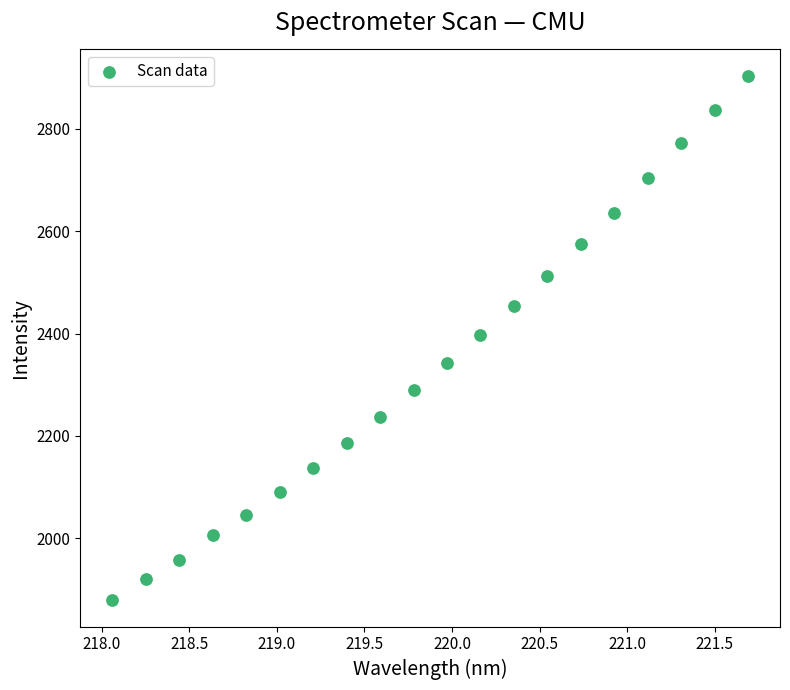

What is the range of X values (max minus min)?

3.6